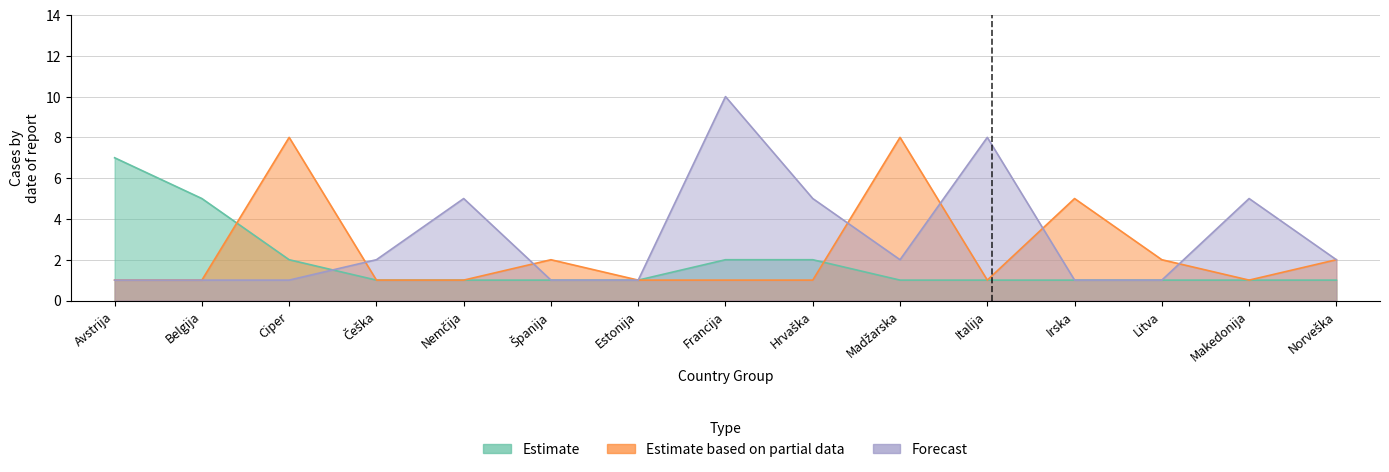

Reading left to right, what are all the values shown in this chart?

Estimate: Avstrija=7	Belgija=5	Ciper=2	Češka=1	Nemčija=1	Španija=1	Estonija=1	Francija=2	Hrvaška=2	Madžarska=1	Italija=1	Irska=1	Litva=1	Makedonija=1	Norveška=1
Estimate based on partial data: Avstrija=1	Belgija=1	Ciper=8	Češka=1	Nemčija=1	Španija=2	Estonija=1	Francija=1	Hrvaška=1	Madžarska=8	Italija=1	Irska=5	Litva=2	Makedonija=1	Norveška=2
Forecast: Avstrija=1	Belgija=1	Ciper=1	Češka=2	Nemčija=5	Španija=1	Estonija=1	Francija=10	Hrvaška=5	Madžarska=2	Italija=8	Irska=1	Litva=1	Makedonija=5	Norveška=2